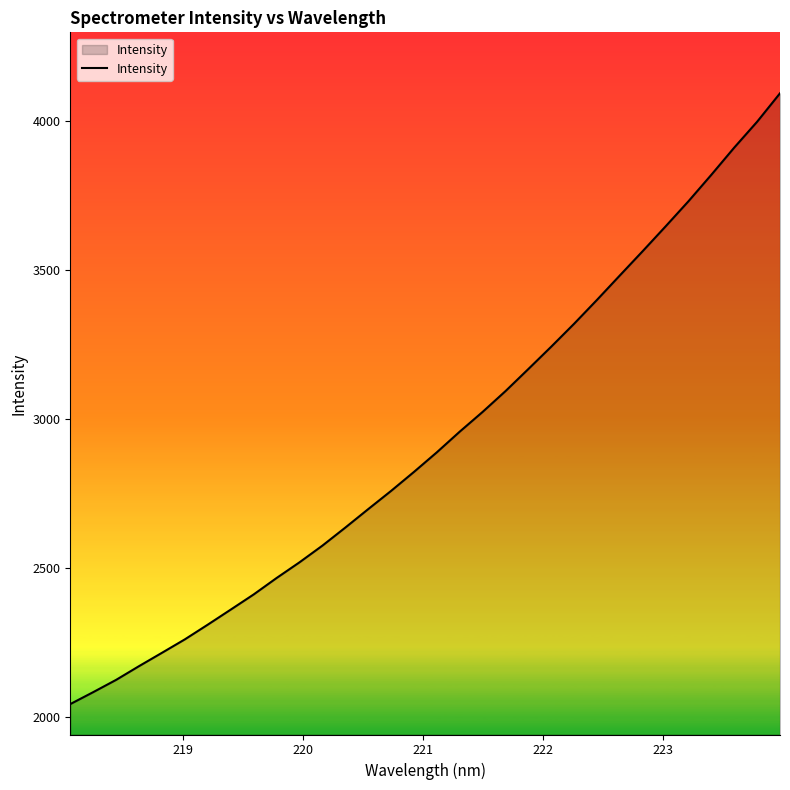

What is the smallest value displayed?

2042.0